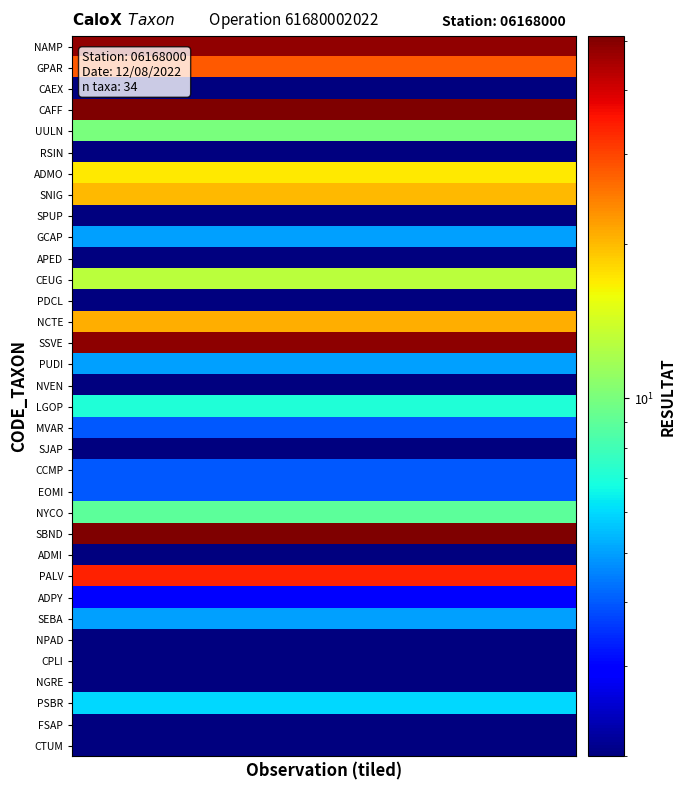

Reading left to right, list all the values displayed in this chart.

NAMP: 48	48	48	48	48	48	48	48	48	48	48	48	48	48	48	48	48	48	48	48
GPAR: 28	28	28	28	28	28	28	28	28	28	28	28	28	28	28	28	28	28	28	28
CAEX: 2	2	2	2	2	2	2	2	2	2	2	2	2	2	2	2	2	2	2	2
CAFF: 51	51	51	51	51	51	51	51	51	51	51	51	51	51	51	51	51	51	51	51
UULN: 10	10	10	10	10	10	10	10	10	10	10	10	10	10	10	10	10	10	10	10
RSIN: 2	2	2	2	2	2	2	2	2	2	2	2	2	2	2	2	2	2	2	2
ADMO: 17	17	17	17	17	17	17	17	17	17	17	17	17	17	17	17	17	17	17	17
SNIG: 20	20	20	20	20	20	20	20	20	20	20	20	20	20	20	20	20	20	20	20
SPUP: 2	2	2	2	2	2	2	2	2	2	2	2	2	2	2	2	2	2	2	2
GCAP: 5	5	5	5	5	5	5	5	5	5	5	5	5	5	5	5	5	5	5	5
APED: 2	2	2	2	2	2	2	2	2	2	2	2	2	2	2	2	2	2	2	2
CEUG: 13	13	13	13	13	13	13	13	13	13	13	13	13	13	13	13	13	13	13	13
PDCL: 2	2	2	2	2	2	2	2	2	2	2	2	2	2	2	2	2	2	2	2
NCTE: 21	21	21	21	21	21	21	21	21	21	21	21	21	21	21	21	21	21	21	21
SSVE: 49	49	49	49	49	49	49	49	49	49	49	49	49	49	49	49	49	49	49	49
PUDI: 5	5	5	5	5	5	5	5	5	5	5	5	5	5	5	5	5	5	5	5
NVEN: 2	2	2	2	2	2	2	2	2	2	2	2	2	2	2	2	2	2	2	2
LGOP: 7	7	7	7	7	7	7	7	7	7	7	7	7	7	7	7	7	7	7	7
MVAR: 4	4	4	4	4	4	4	4	4	4	4	4	4	4	4	4	4	4	4	4
SJAP: 2	2	2	2	2	2	2	2	2	2	2	2	2	2	2	2	2	2	2	2
CCMP: 4	4	4	4	4	4	4	4	4	4	4	4	4	4	4	4	4	4	4	4
EOMI: 4	4	4	4	4	4	4	4	4	4	4	4	4	4	4	4	4	4	4	4
NYCO: 9	9	9	9	9	9	9	9	9	9	9	9	9	9	9	9	9	9	9	9
SBND: 51	51	51	51	51	51	51	51	51	51	51	51	51	51	51	51	51	51	51	51
ADMI: 2	2	2	2	2	2	2	2	2	2	2	2	2	2	2	2	2	2	2	2
PALV: 34	34	34	34	34	34	34	34	34	34	34	34	34	34	34	34	34	34	34	34
ADPY: 3	3	3	3	3	3	3	3	3	3	3	3	3	3	3	3	3	3	3	3
SEBA: 5	5	5	5	5	5	5	5	5	5	5	5	5	5	5	5	5	5	5	5
NPAD: 2	2	2	2	2	2	2	2	2	2	2	2	2	2	2	2	2	2	2	2
CPLI: 2	2	2	2	2	2	2	2	2	2	2	2	2	2	2	2	2	2	2	2
NGRE: 2	2	2	2	2	2	2	2	2	2	2	2	2	2	2	2	2	2	2	2
PSBR: 6	6	6	6	6	6	6	6	6	6	6	6	6	6	6	6	6	6	6	6
FSAP: 2	2	2	2	2	2	2	2	2	2	2	2	2	2	2	2	2	2	2	2
CTUM: 2	2	2	2	2	2	2	2	2	2	2	2	2	2	2	2	2	2	2	2